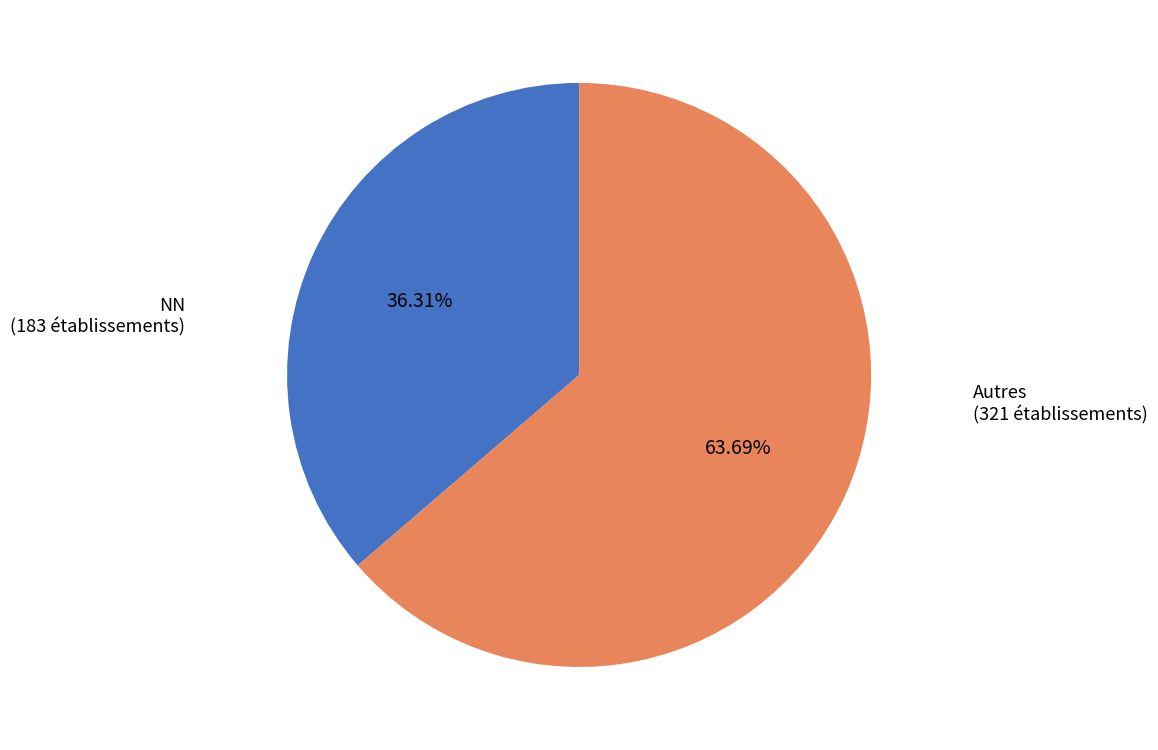

Does any single category account for the majority?

Yes